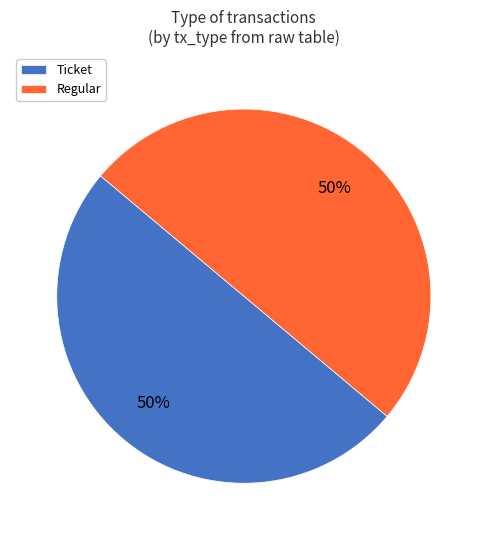

To the nearest percent, what is the average slice percentage?

50%